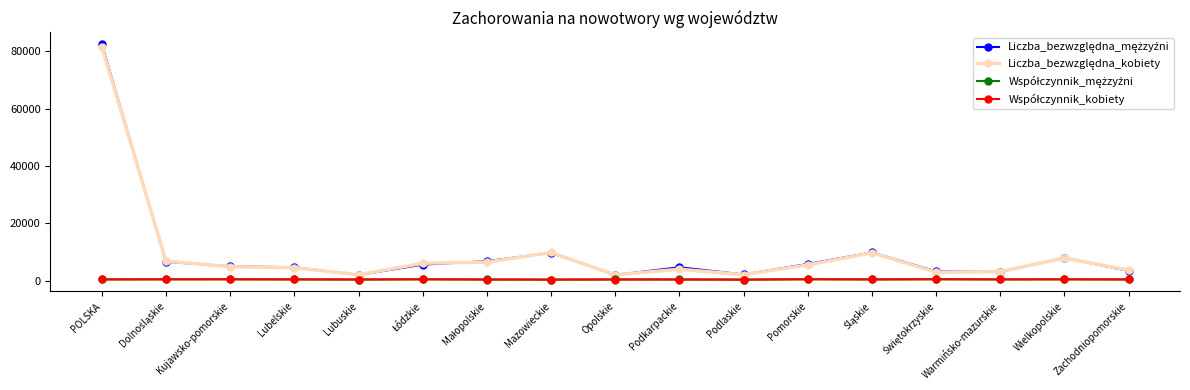

What is the greatest value displayed?

82520.0